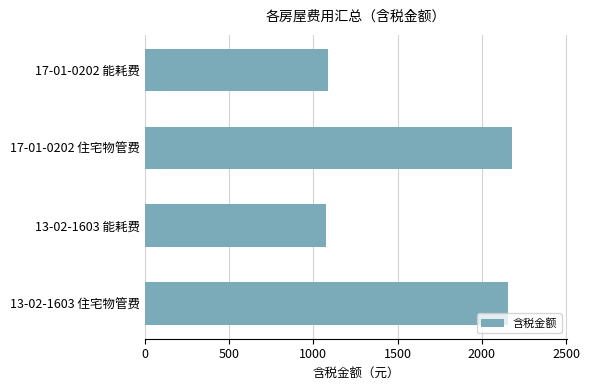

What is the difference between the maximum and second lowest values?

1094.3